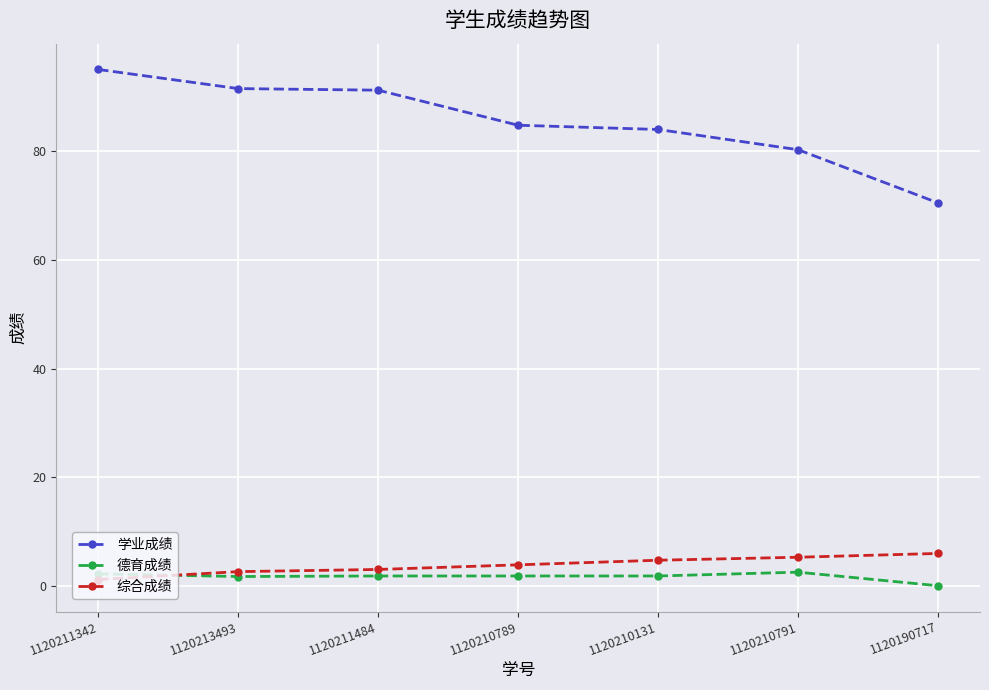

Between which two adjacent categories do 综合成绩 and 德育成绩 first intersect?

1120211342 and 1120213493